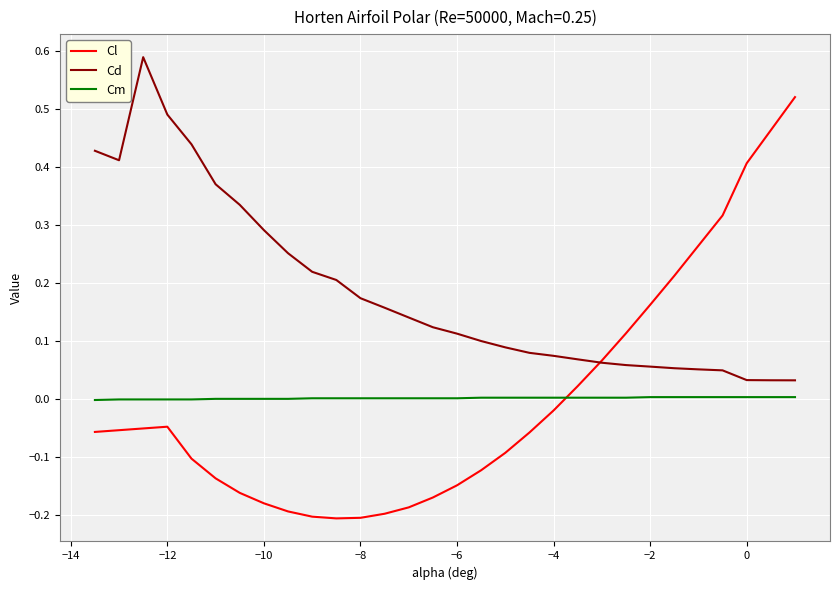

True or false: Cm and Cd intersect in this chart.

False